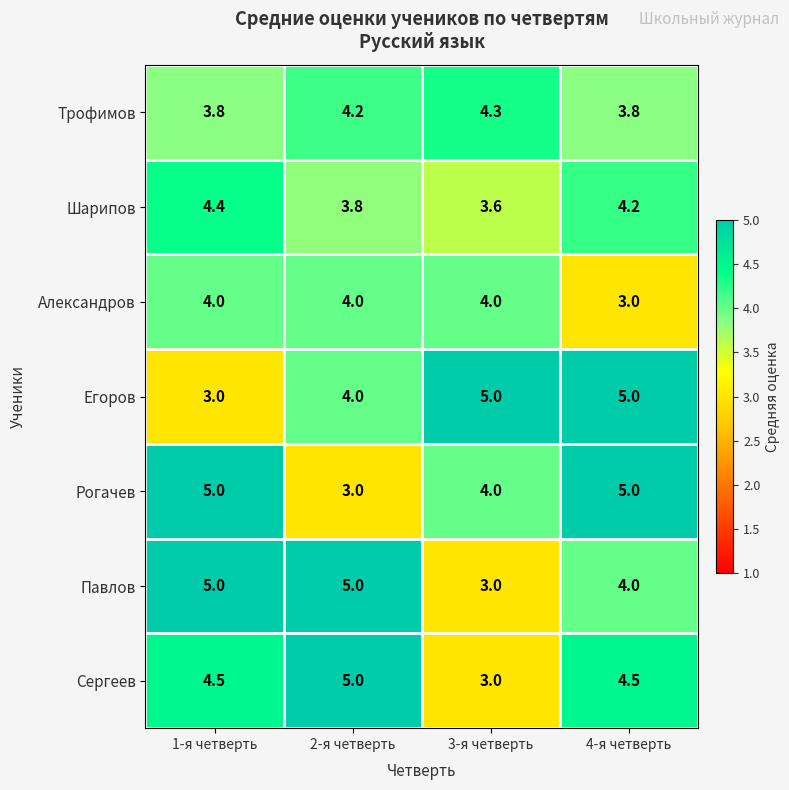

The Александров series shows 4.0 at 1-я четверть. True or false?

True